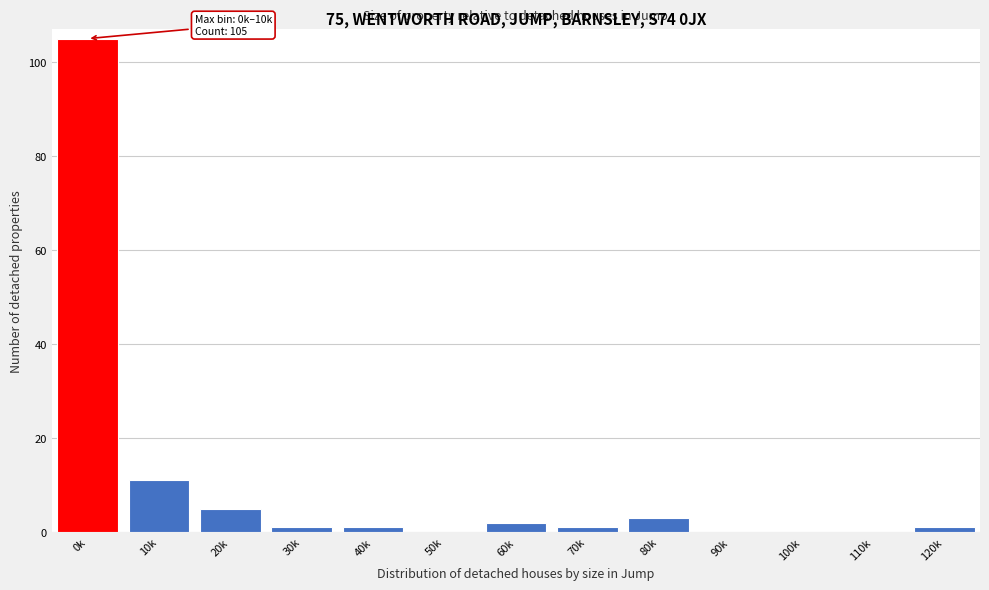

Reading left to right, transcribe all the data shown in this chart.

0k=105	10k=11	20k=5	30k=1	40k=1	50k=0	60k=2	70k=1	80k=3	90k=0	100k=0	110k=0	120k=1